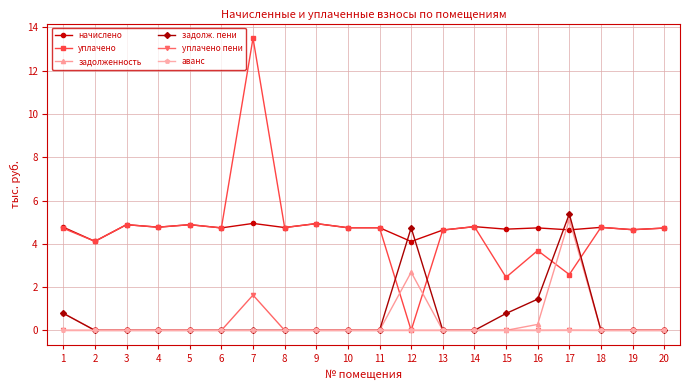

How many lines are shown in the chart?

6